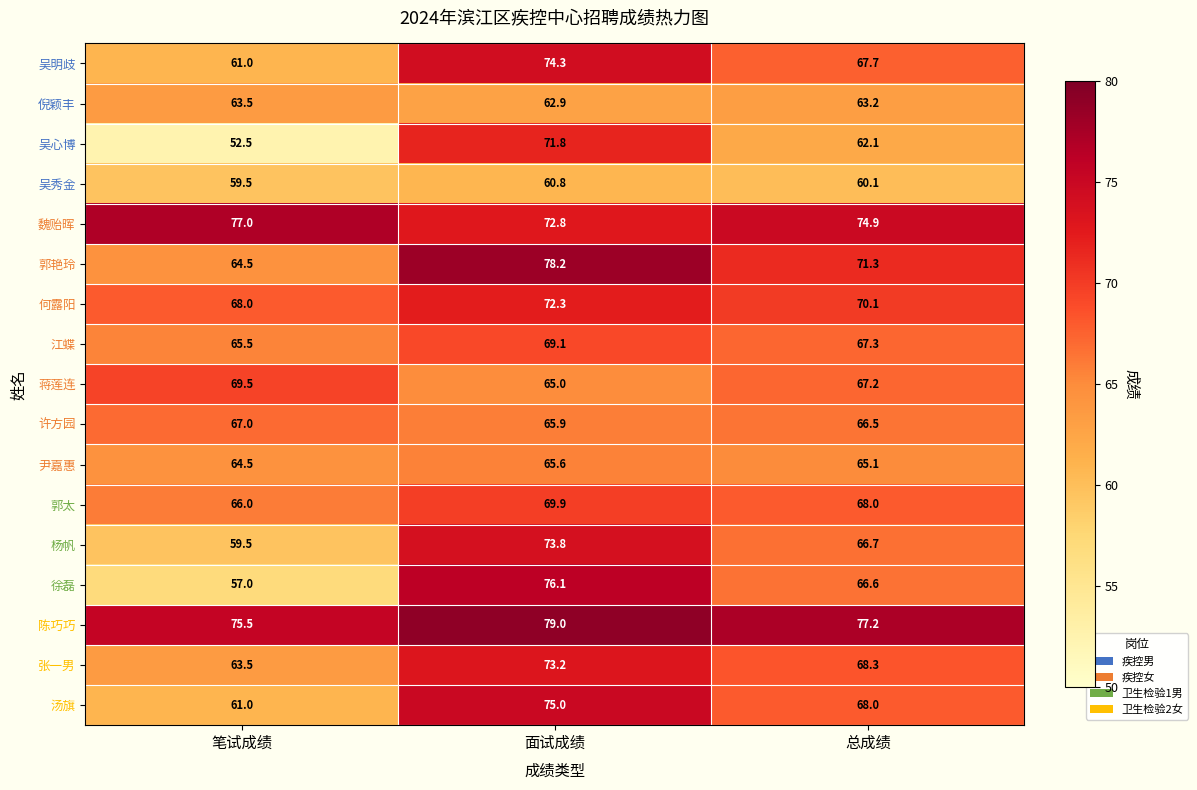

Rank the series by their maximum value, from lowest to highest.

吴秀金, 倪颖丰, 尹嘉惠, 许方园, 江蝶, 蒋莲连, 郭太, 吴心博, 何露阳, 张一男, 杨帆, 吴明歧, 汤旗, 徐磊, 魏贻晖, 郭艳玲, 陈巧巧